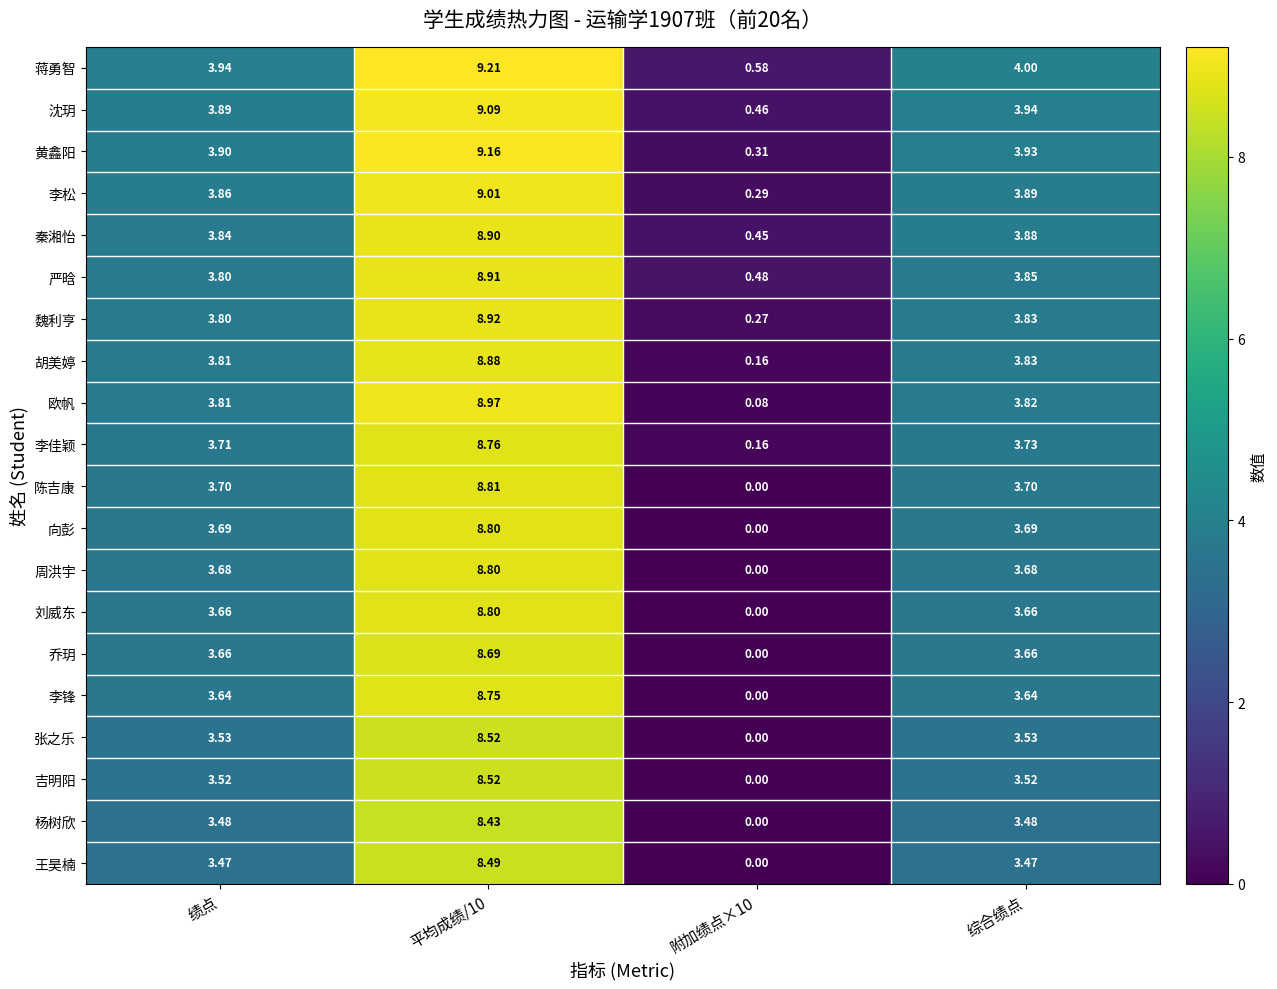

Which series has the widest spread of values?

欧帆